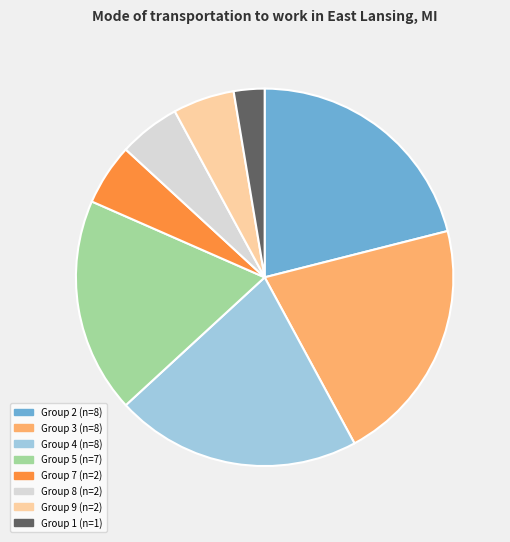

Is there any slice that represents more than half of the pie?

No